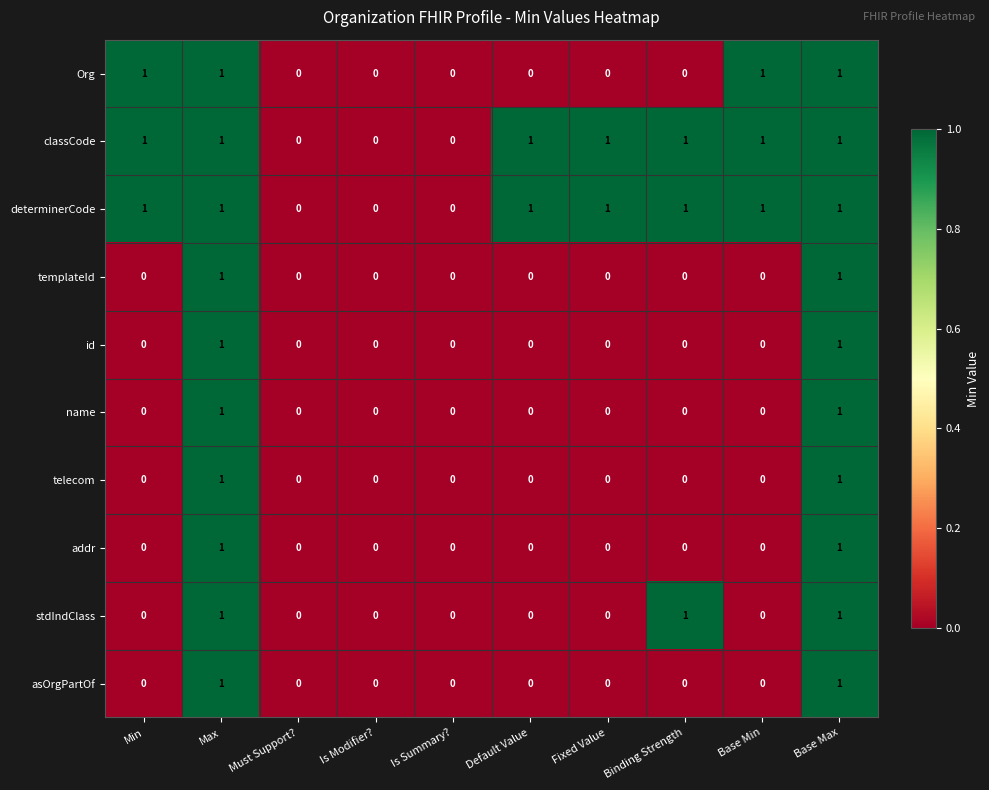

What is the sum of all stdIndClass values?

3